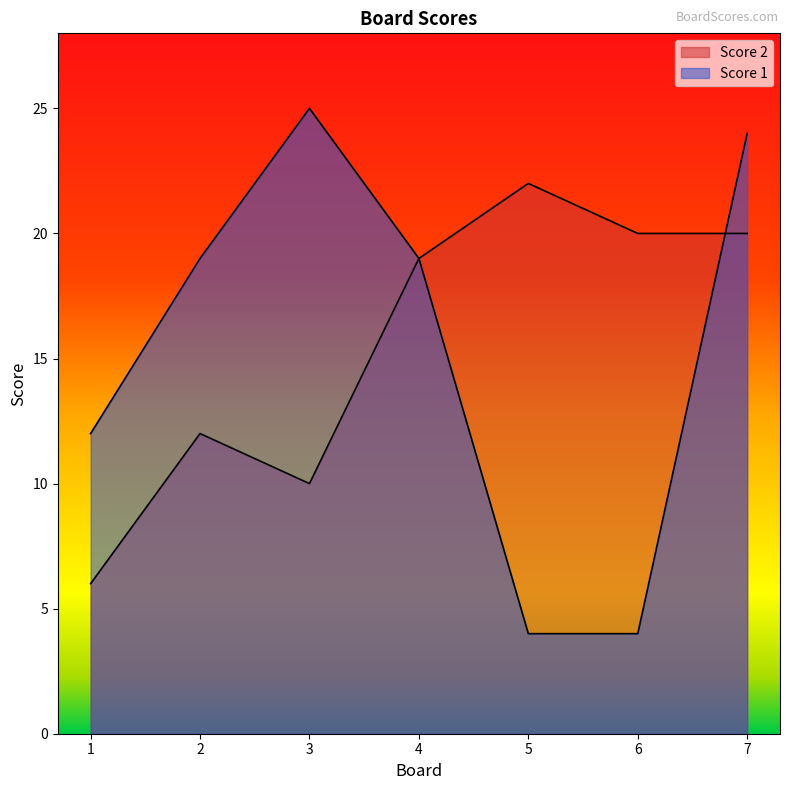

Where is the first local minimum for Score 2?

3